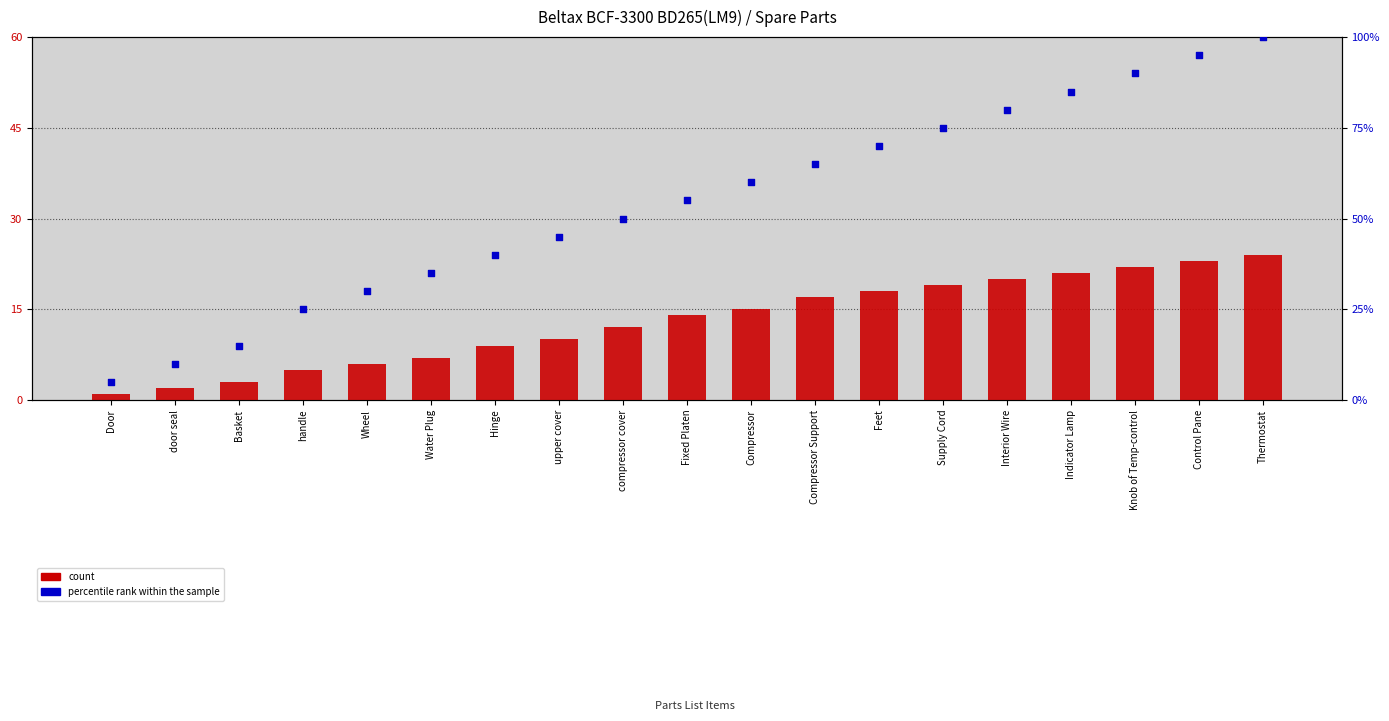

At which category is the sum across all series the highest?

Thermostat